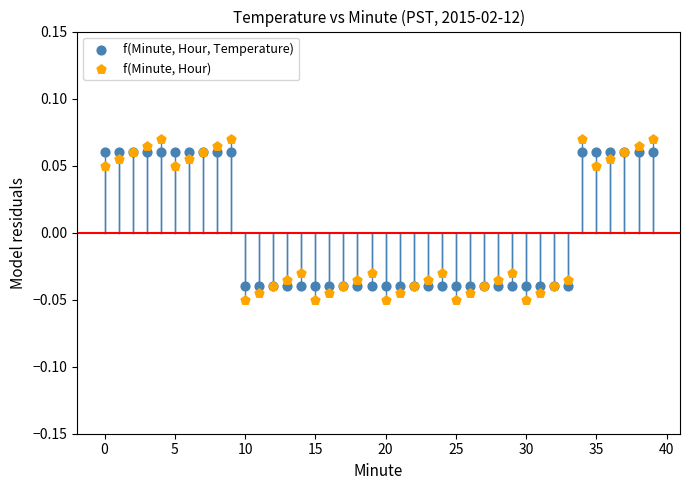

Which series reaches the maximum Y coordinate?

f(Minute, Hour)